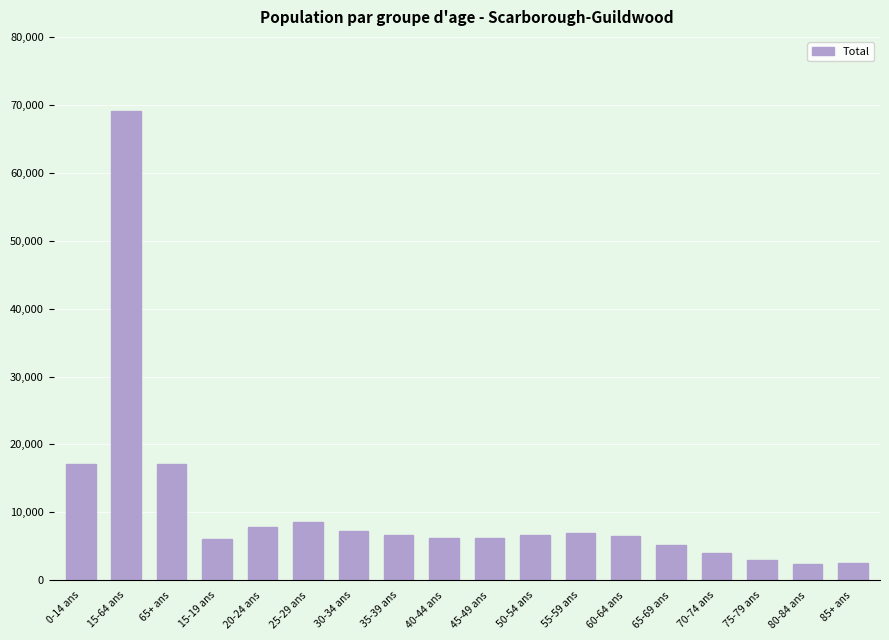

What is the difference between the maximum and second lowest values?

66575